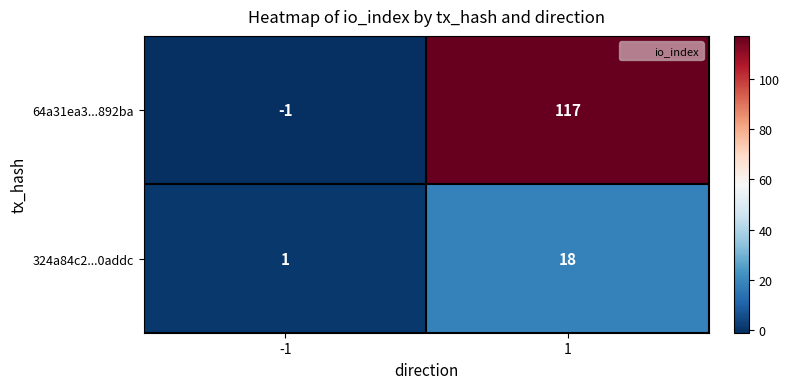

How many categories are shown in the chart?

2